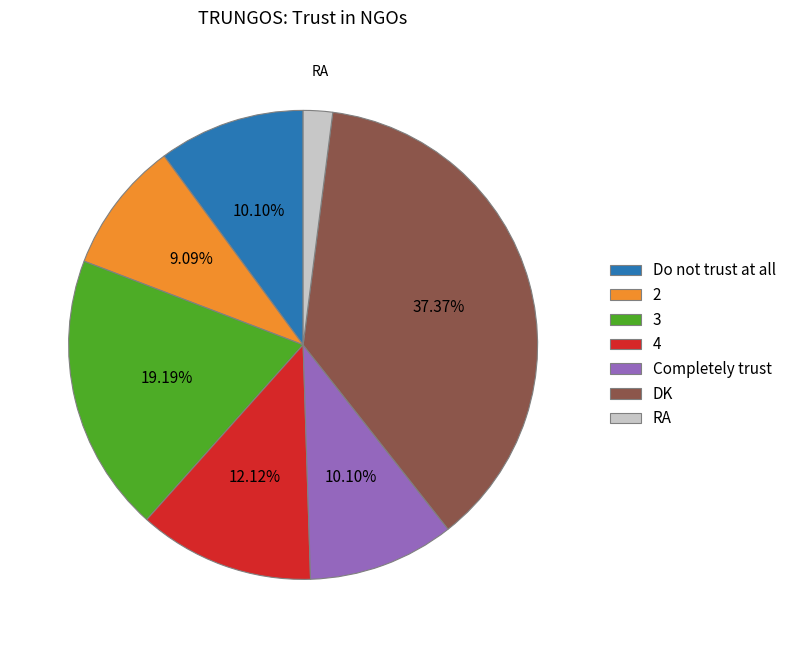

What percentage is the 3 slice, to the nearest percent?

19%